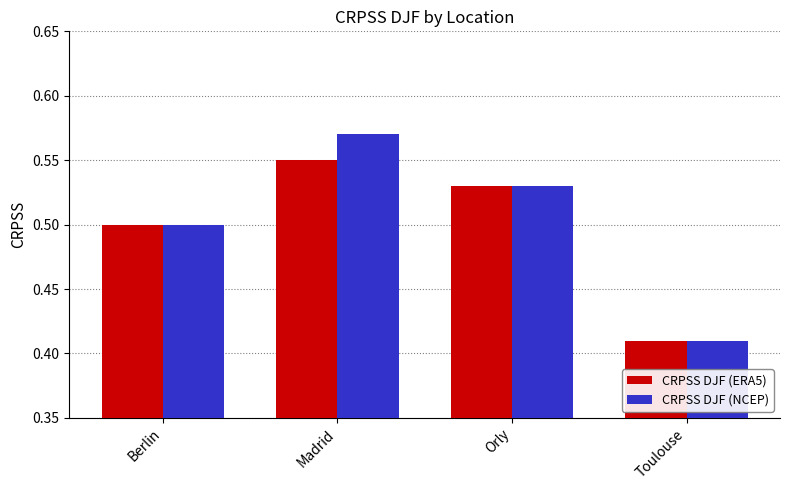

Is it true that CRPSS DJF (NCEP) equals 0.4 at Madrid?

False